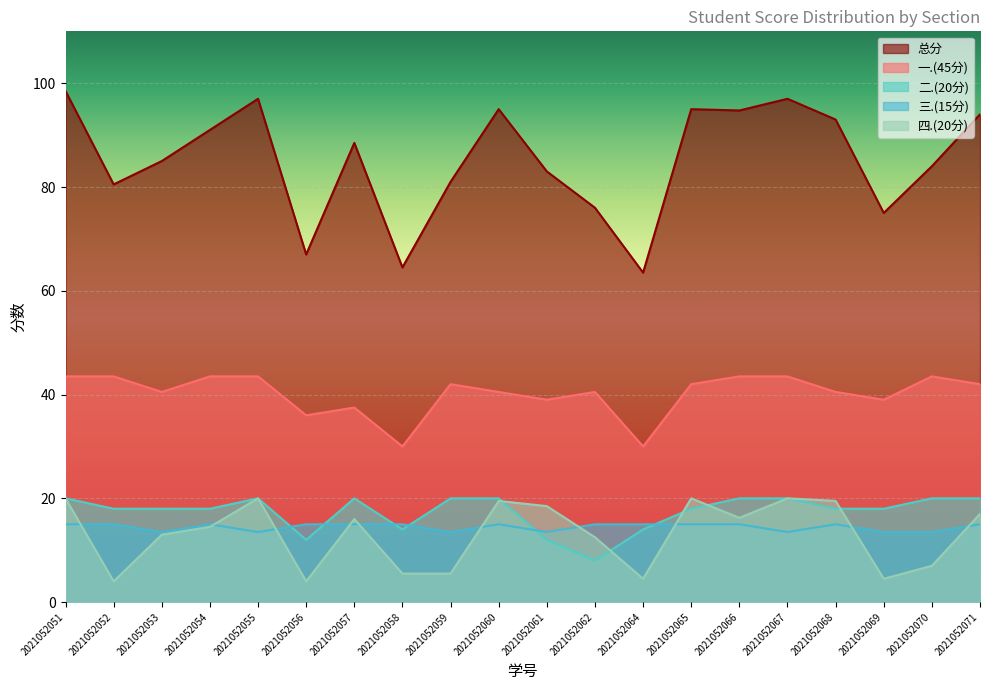

How many data points in 一.(45分) are above 42?

7